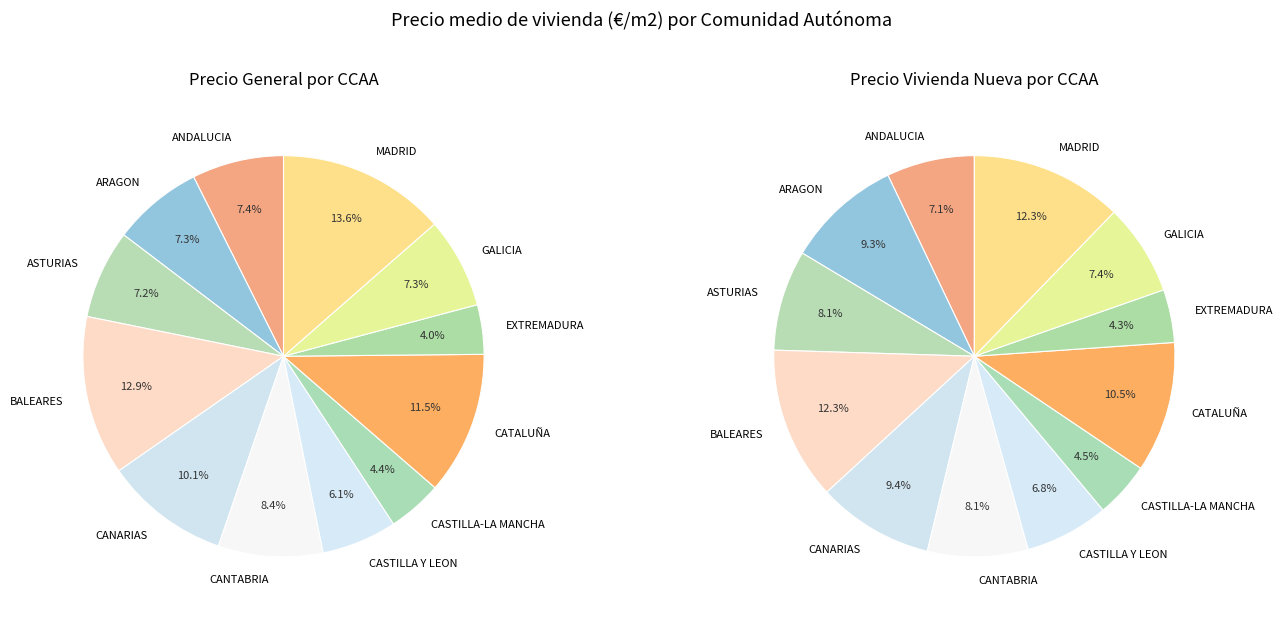

Is there a majority slice in this chart?

No